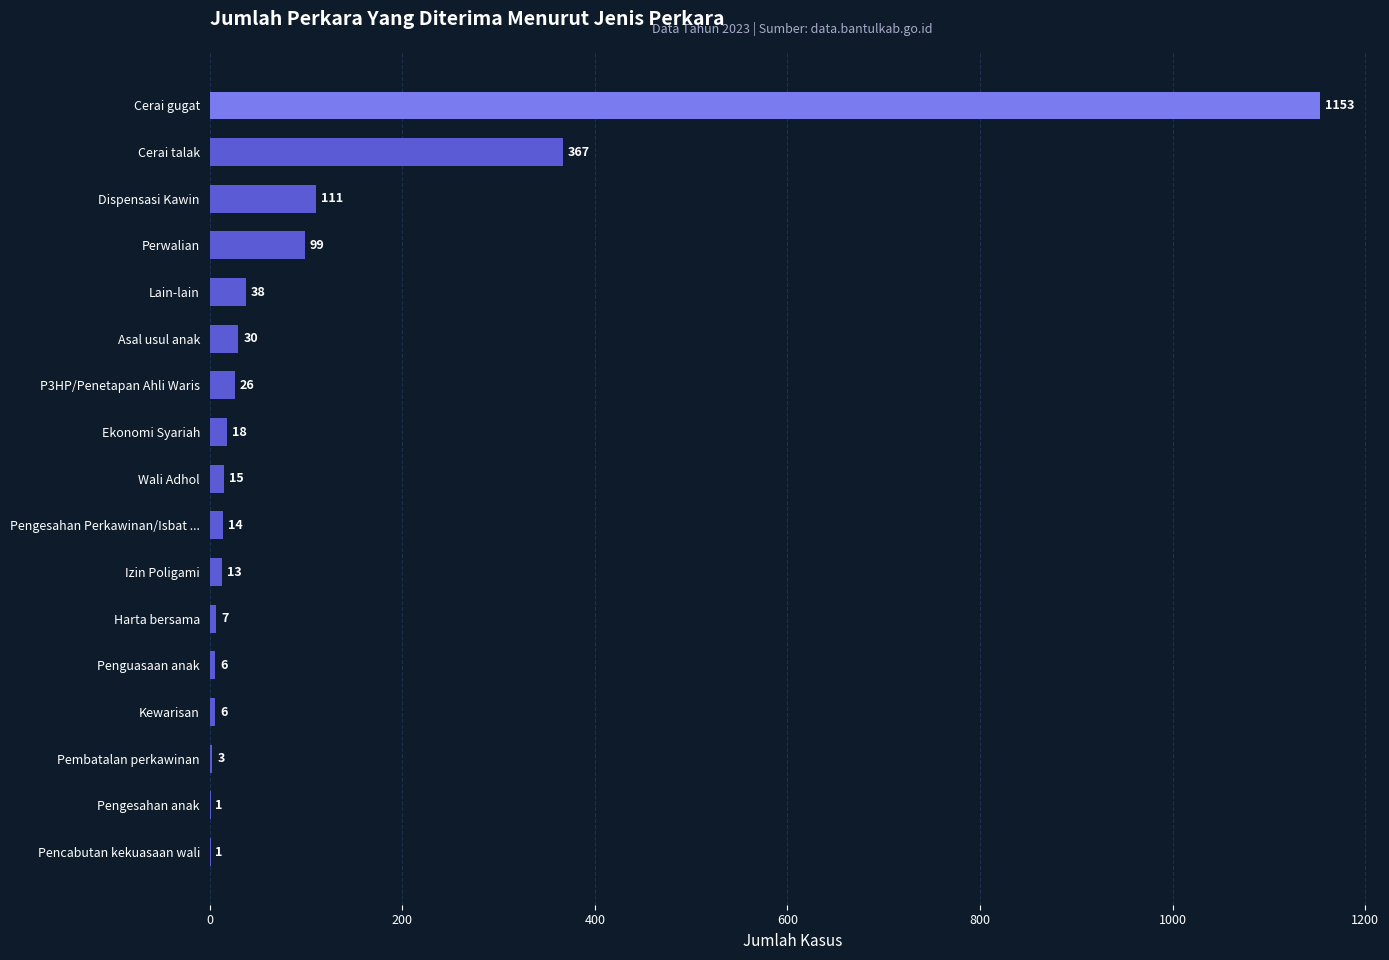

Count the number of data series in this chart.

1